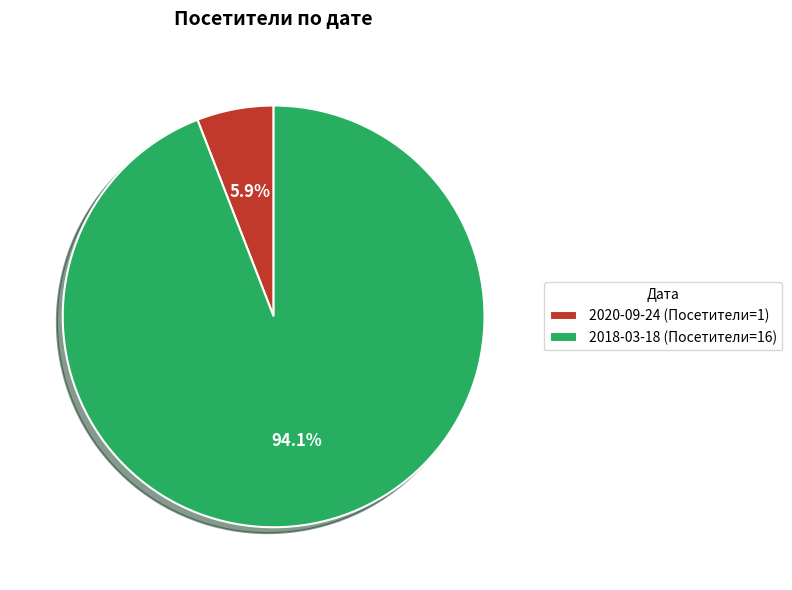

Which slice represents more than half of the pie?

2018-03-18